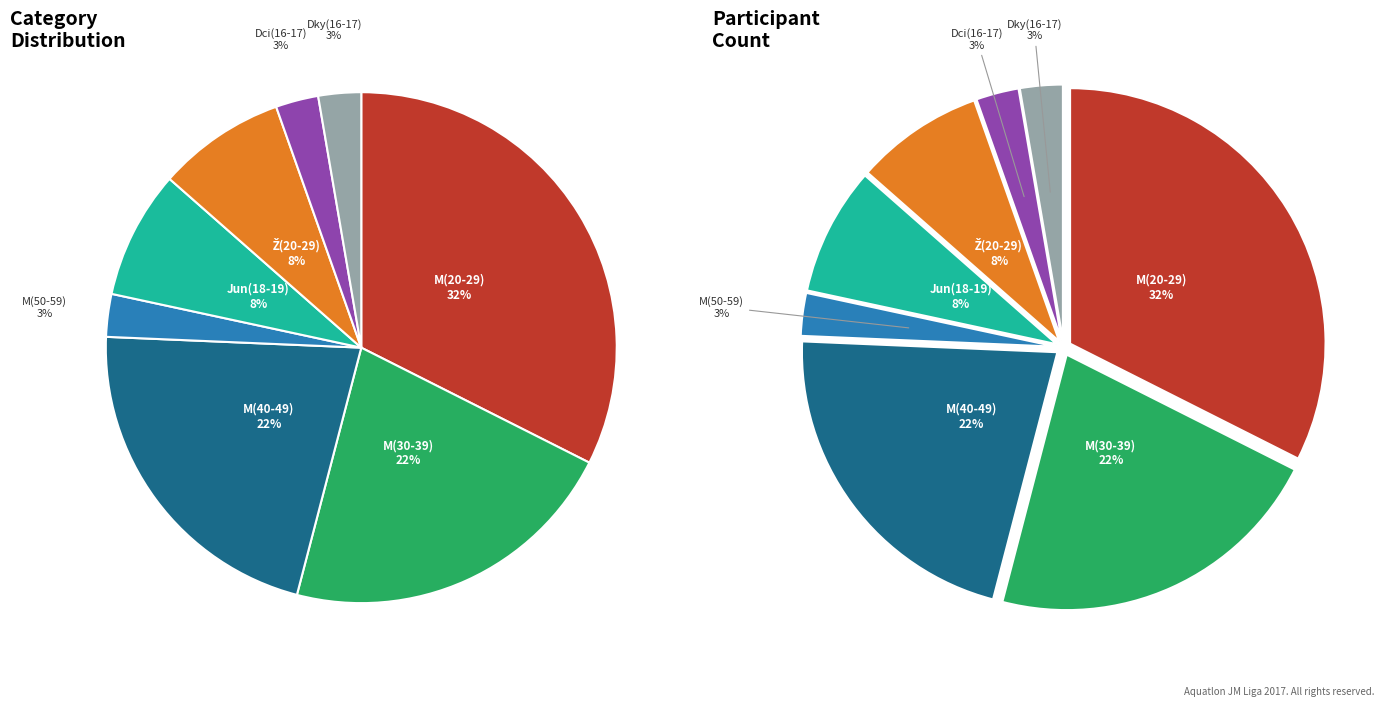

Which slice is the smallest?

M(50-59)